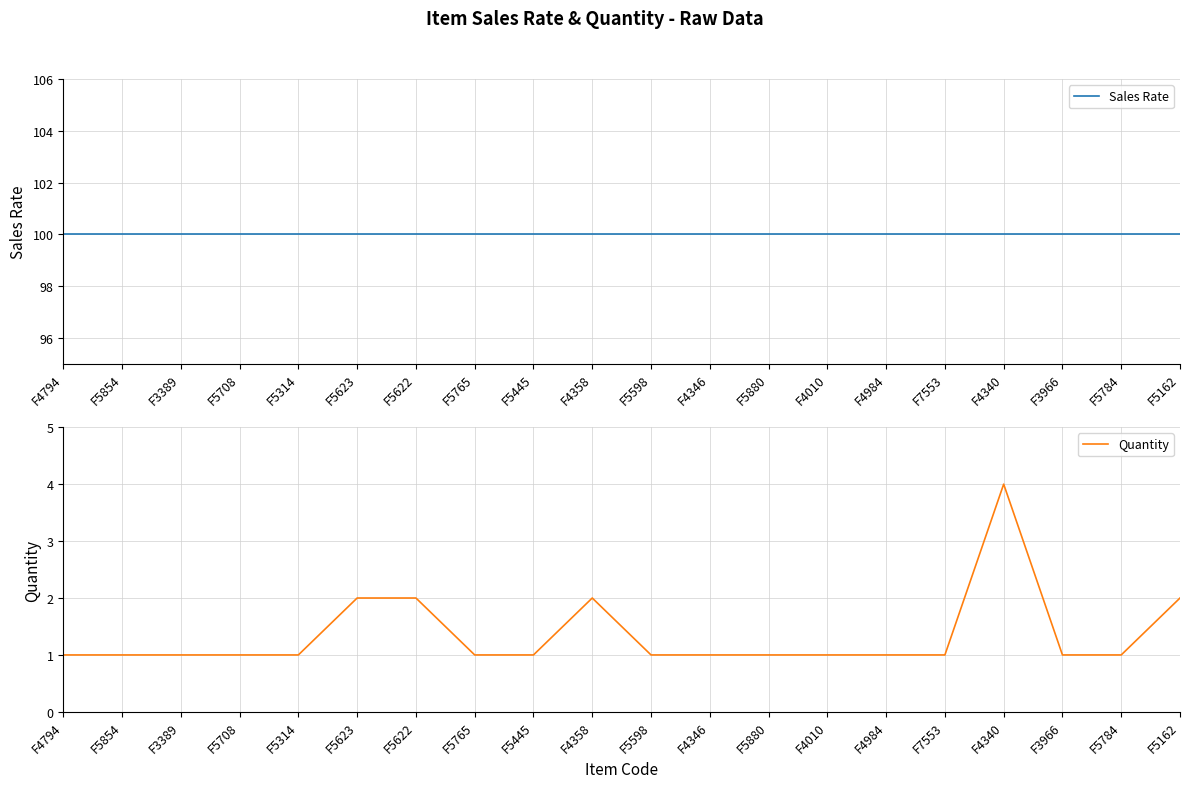

What is the total value across all series at F3966?

101